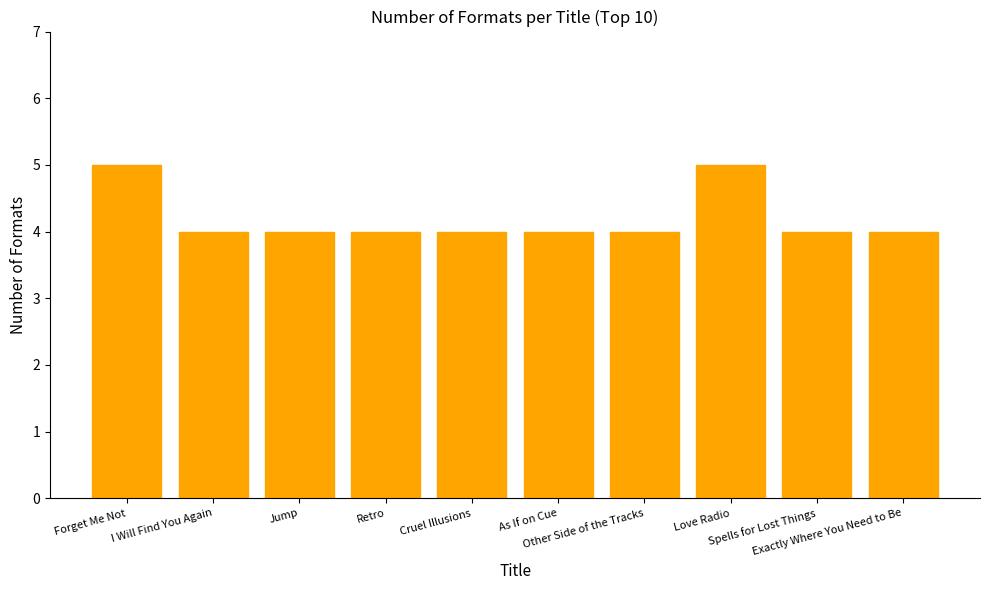

What is the value of the 7th bar from the left?

4